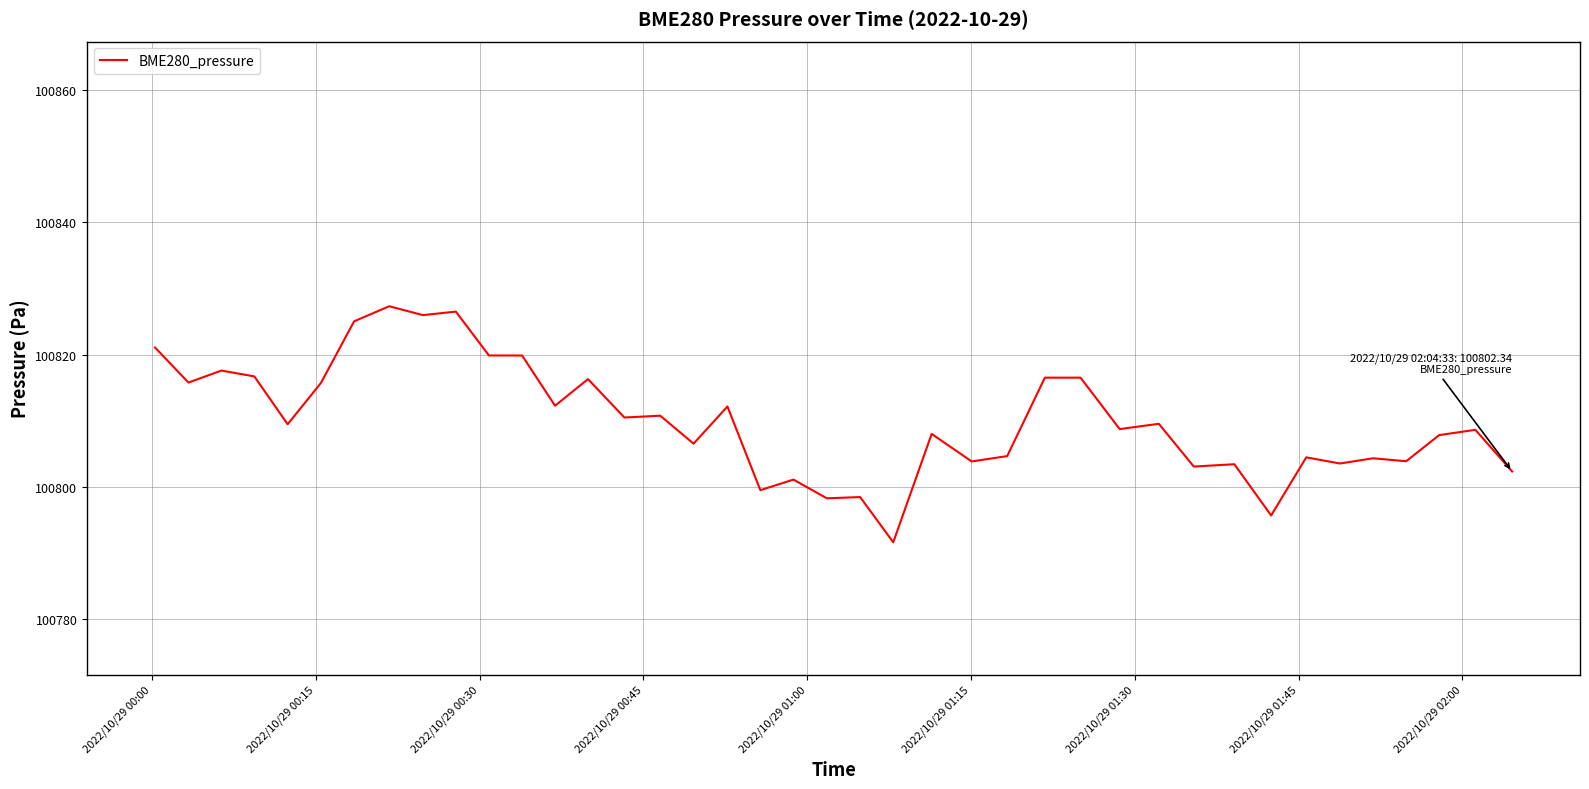

What is the greatest value displayed?

100827.3